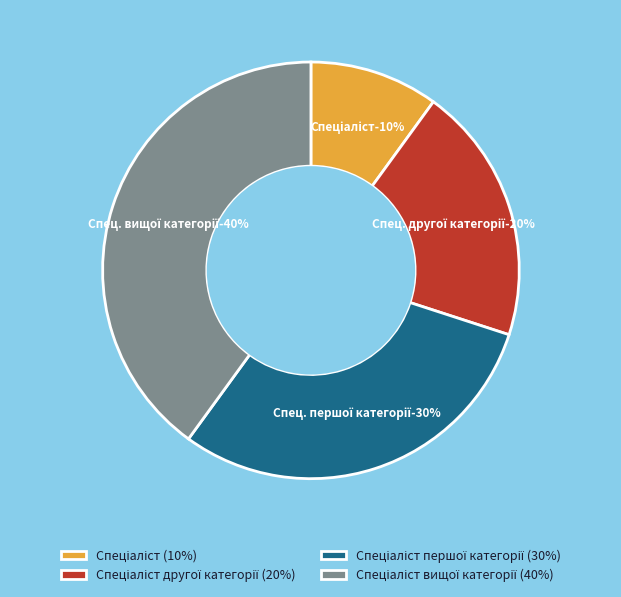

Rank the categories by value from lowest to highest.

Спеціаліст, Спеціаліст другої категорії, Спеціаліст першої категорії, Спеціаліст вищої категорії